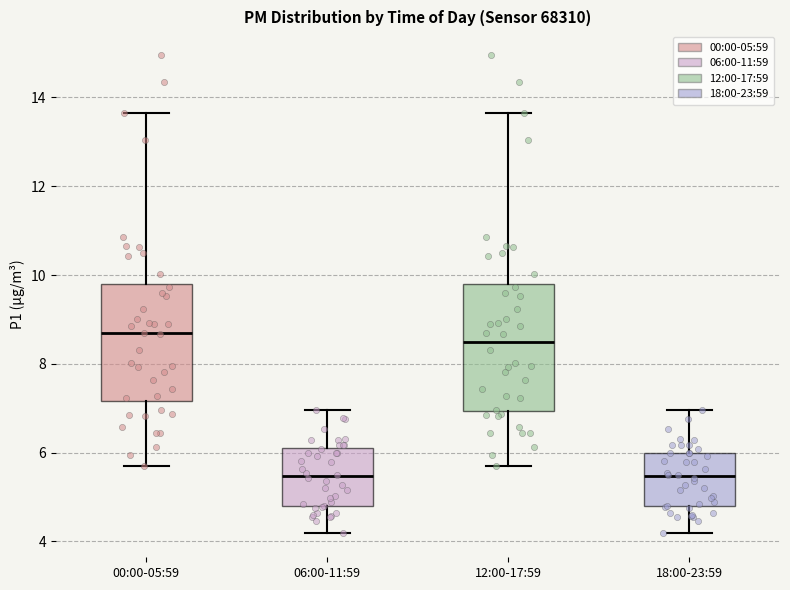

Reading left to right, transcribe this box plot: for each box, give where its median line is, the range the box spans, and where its two whiskers end, as read against the y-axis. The values are not printed on the chart, so give them approximately, as read against the axis.

00:00-05:59: median 8.6, box 7.2 to 9.8, whiskers 5.8 to 13.6
06:00-11:59: median 5.4, box 4.8 to 6.0, whiskers 4.2 to 7.0
12:00-17:59: median 8.4, box 7.0 to 9.8, whiskers 5.8 to 13.6
18:00-23:59: median 5.4, box 4.8 to 6.0, whiskers 4.2 to 7.0